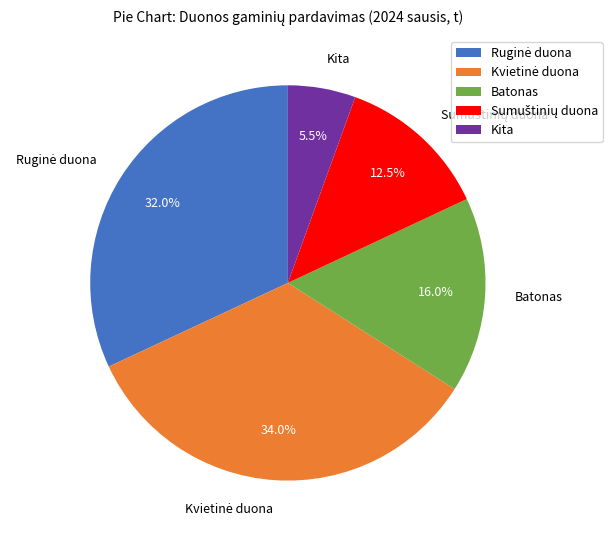

Is there any slice that represents more than half of the pie?

No